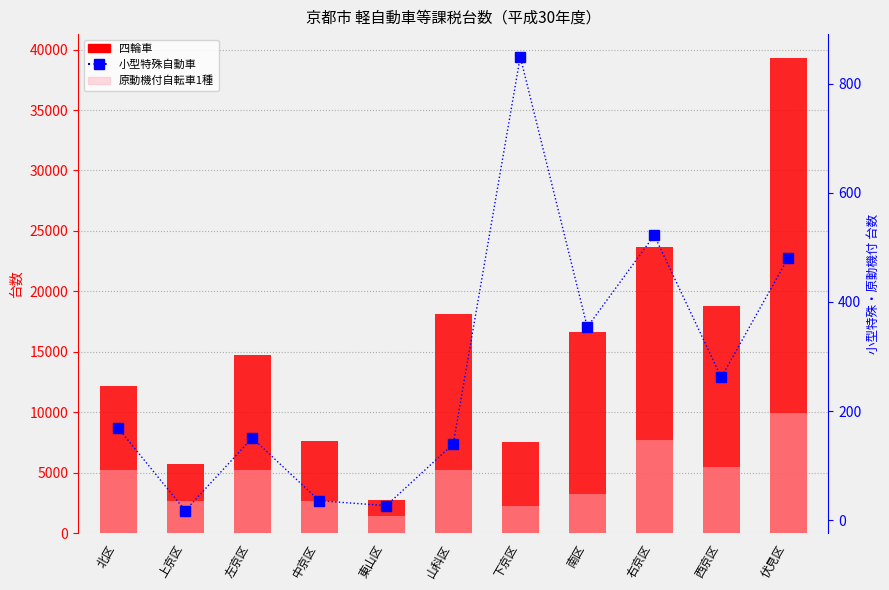

What is the label of the 3rd bar from the left?

左京区